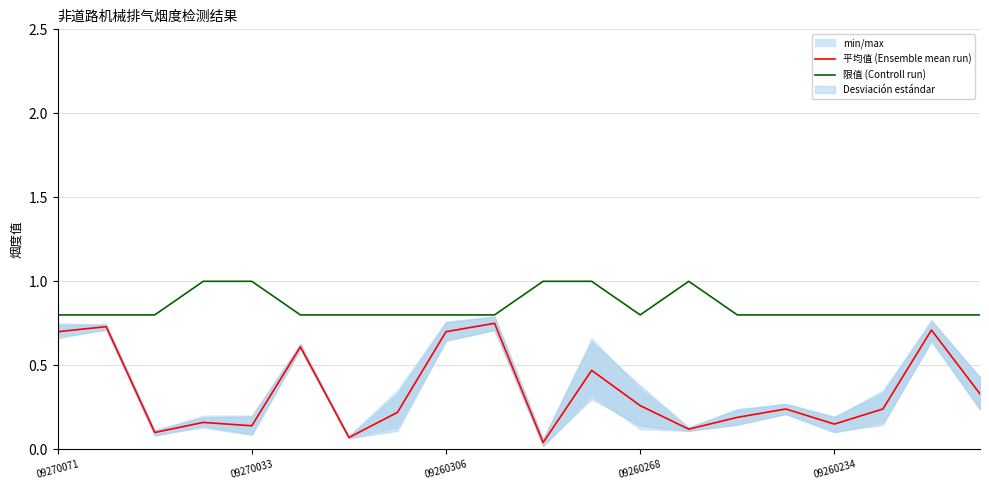

True or false: 限值 (Controll run) and 平均值 (Ensemble mean run) cross at least once.

False